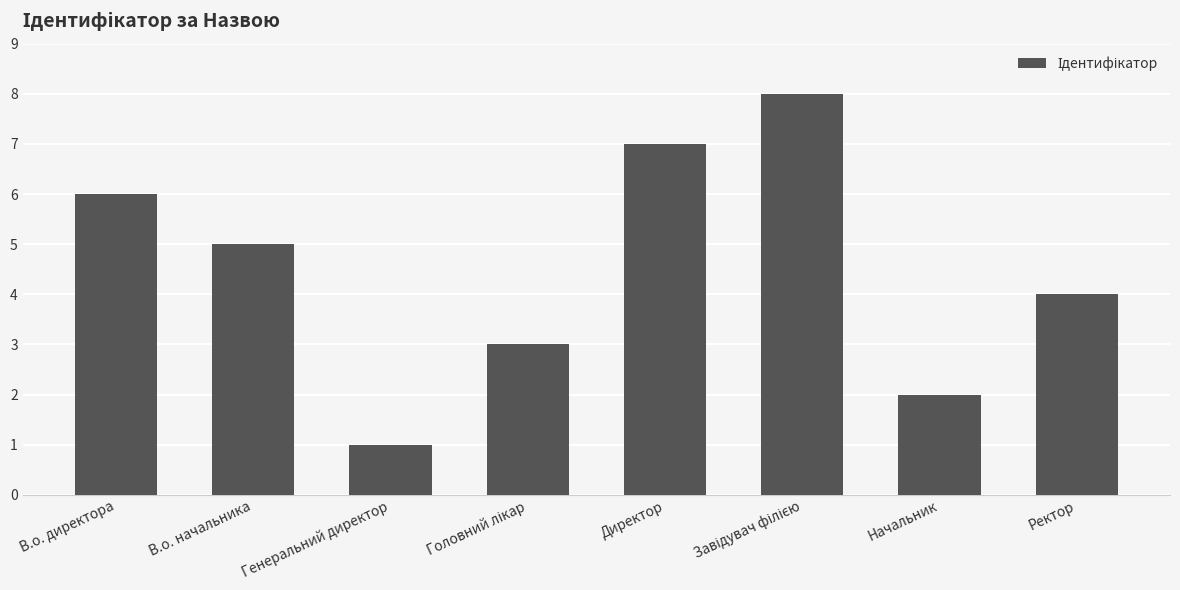

What is the label of the 1st bar from the left?

В.о. директора